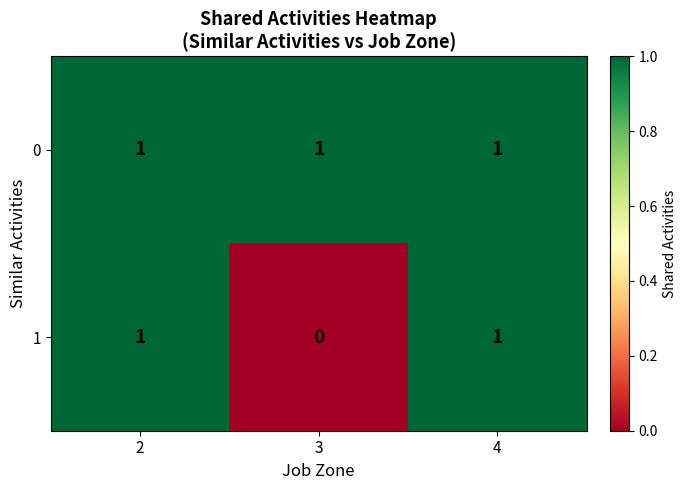

How many 1 values are between 0 and 1?

3